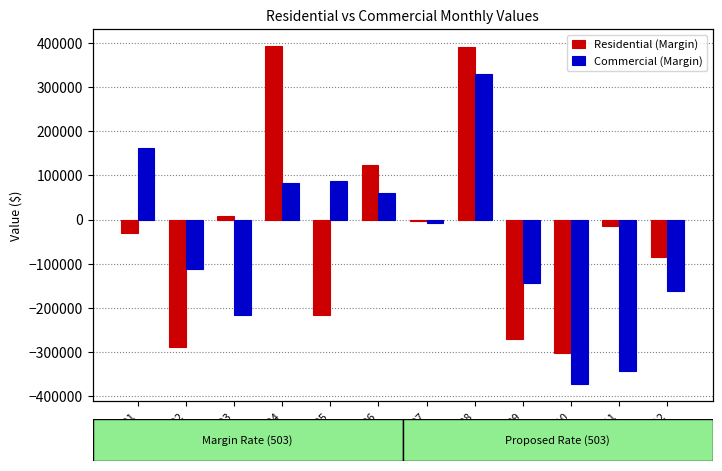

Count the number of categories in the chart.

12